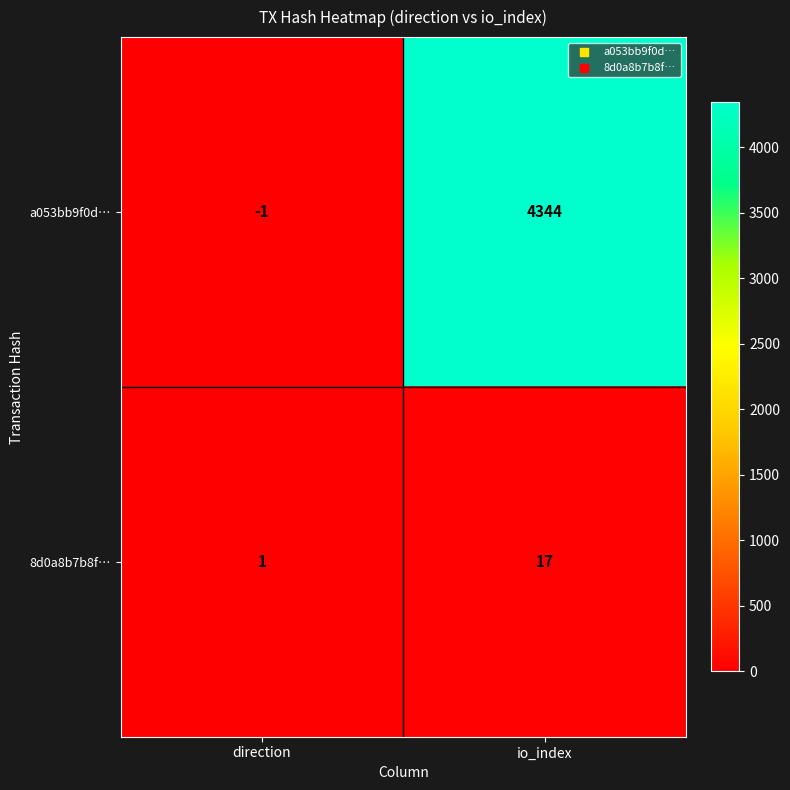

At direction, list the series in order from largest to smallest.

8d0a8b7b8f…, a053bb9f0d…